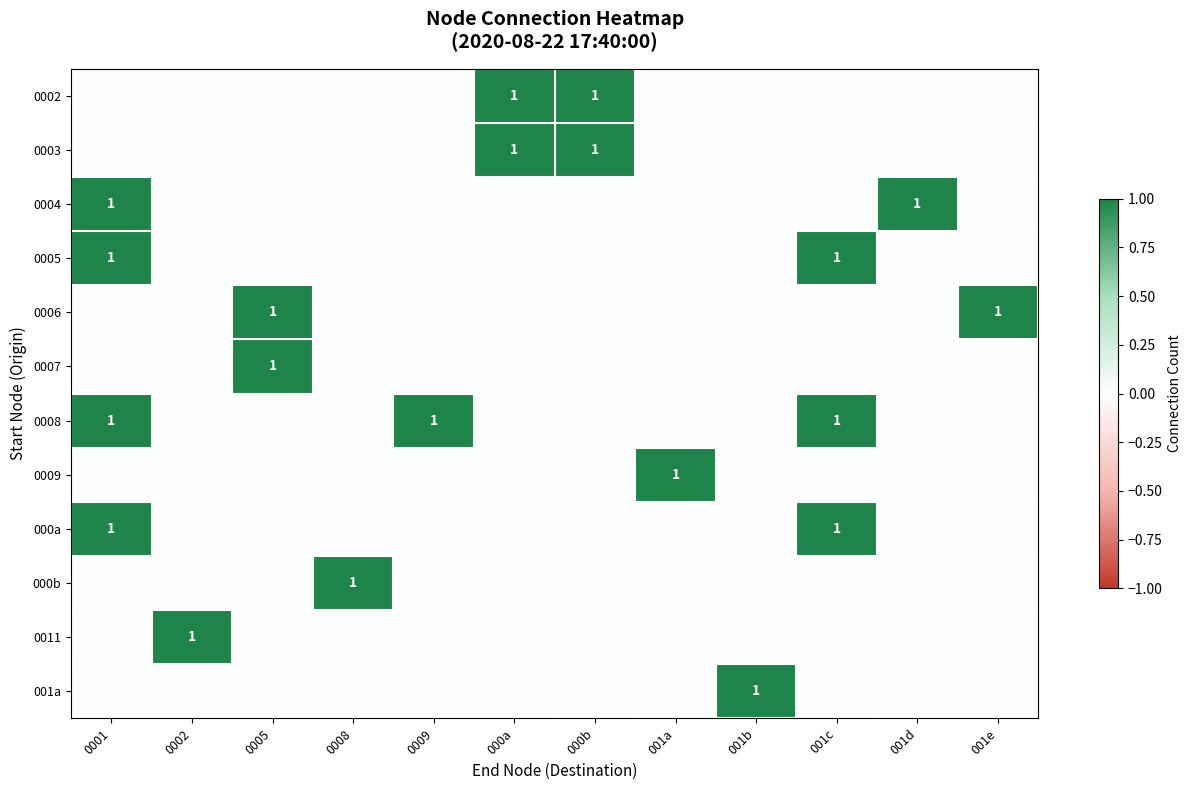

Count the number of data series in this chart.

12